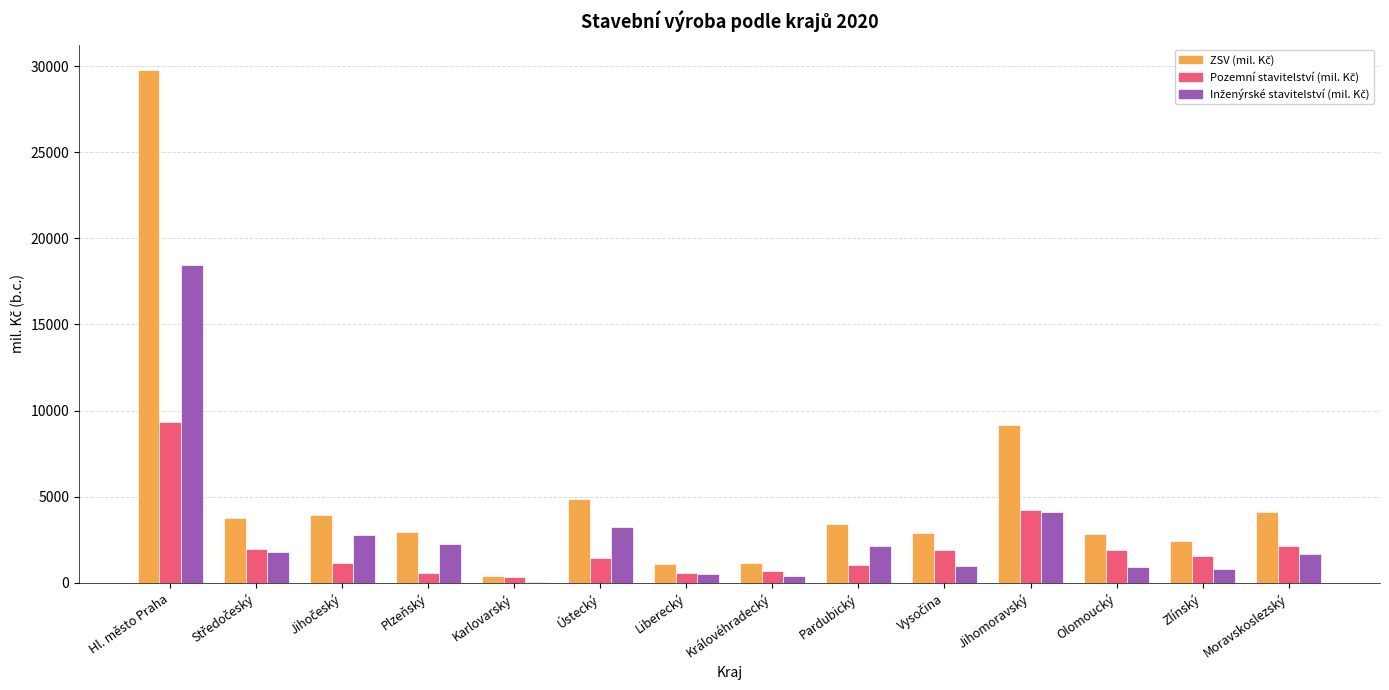

What is the maximum value shown in the chart?

29759